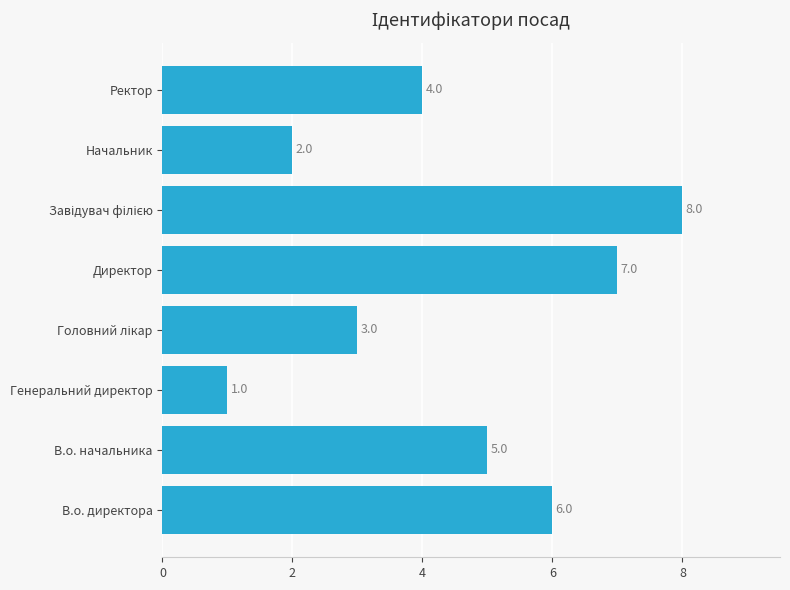

Reading bottom to top, transcribe all the data shown in this chart.

6	5	1	3	7	8	2	4